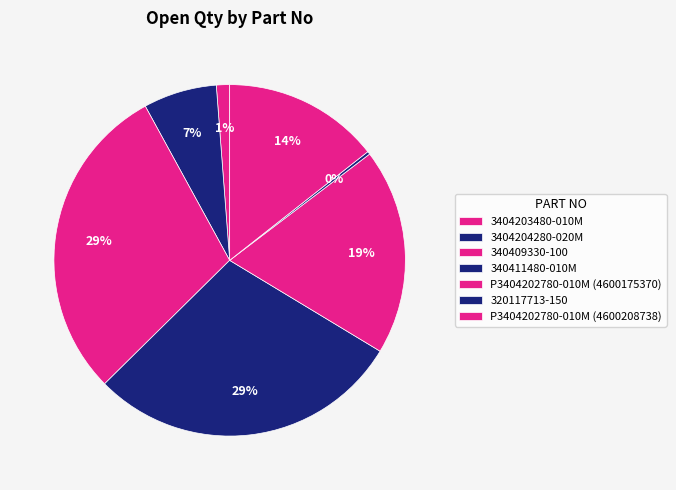

To the nearest percent, what portion does P3404202780-010M (4600208738) represent?

14%